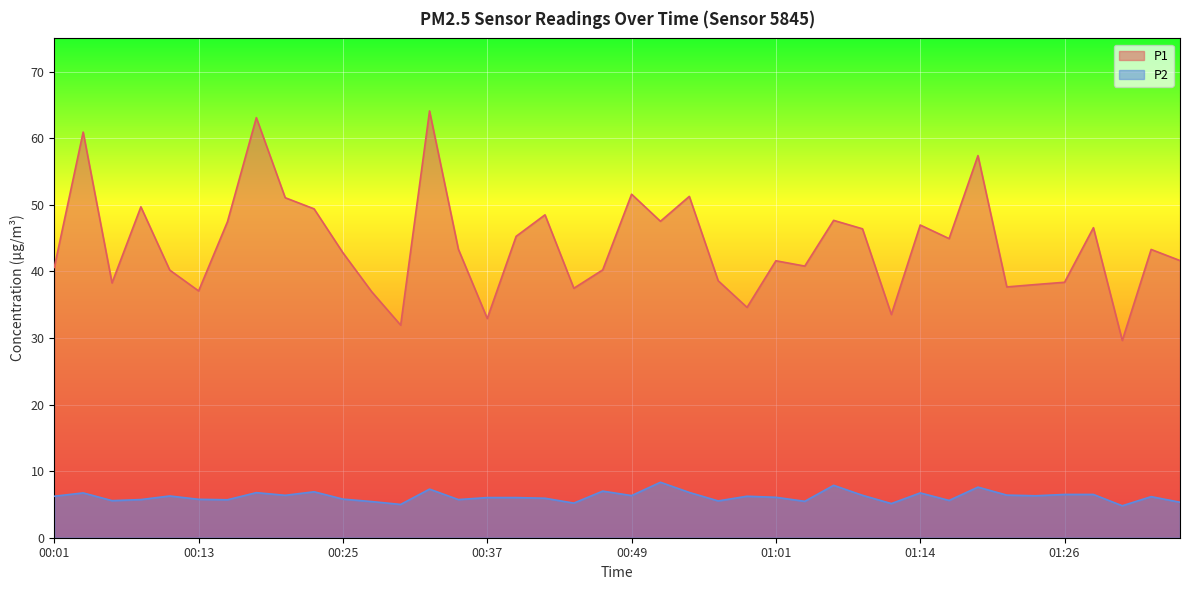

At which category is the sum across all series the highest?

00:32